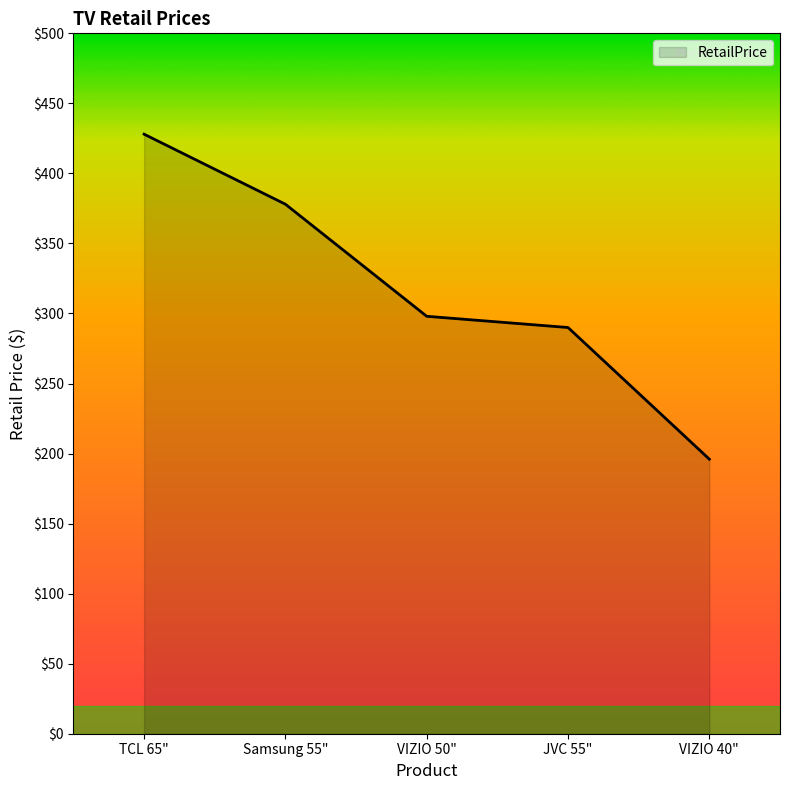

The chart shows a value of 378.0 at Samsung 55". True or false?

True